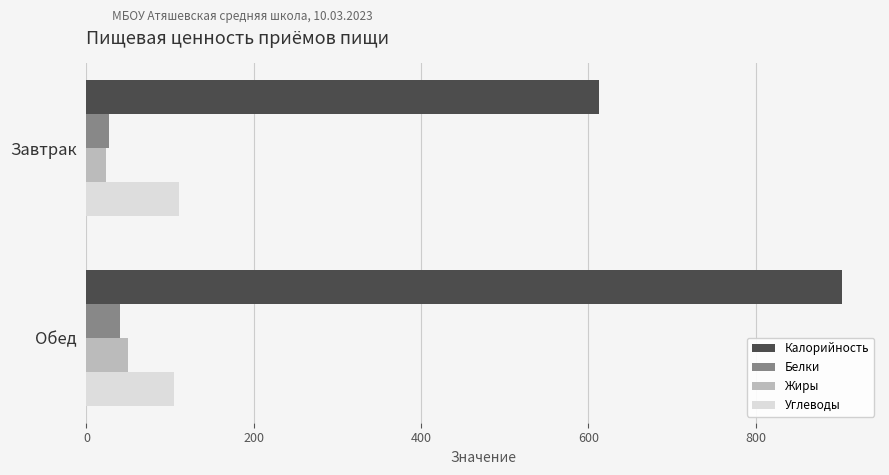

The Углеводы series shows 48.4 at Обед. True or false?

False